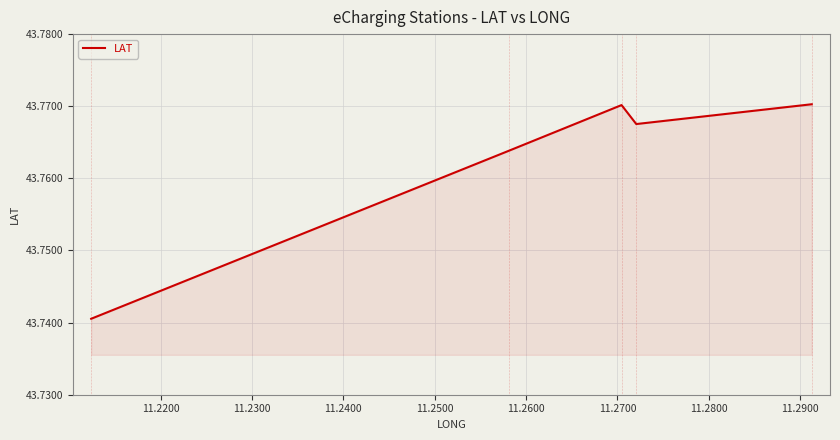

Count the values in the range 43 to 44.

5